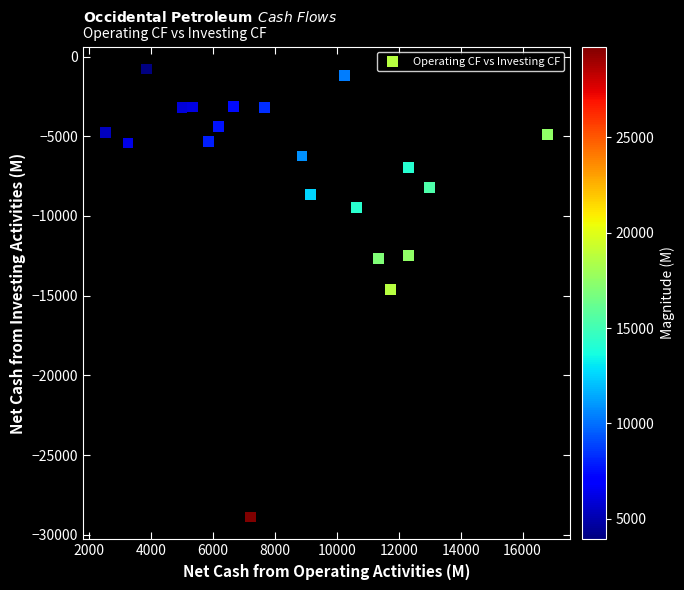

What is the range of Y values (max minus min)?

28095